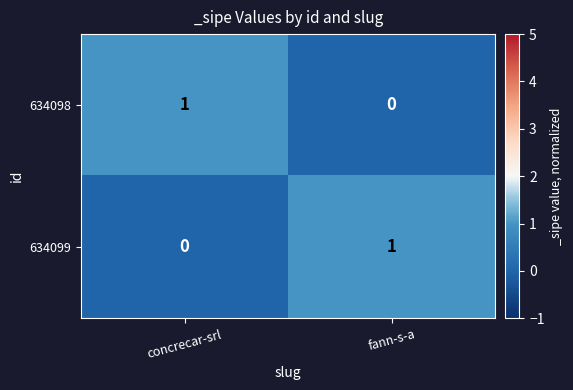

Where is 634098 nearest to the value 0?

fann-s-a